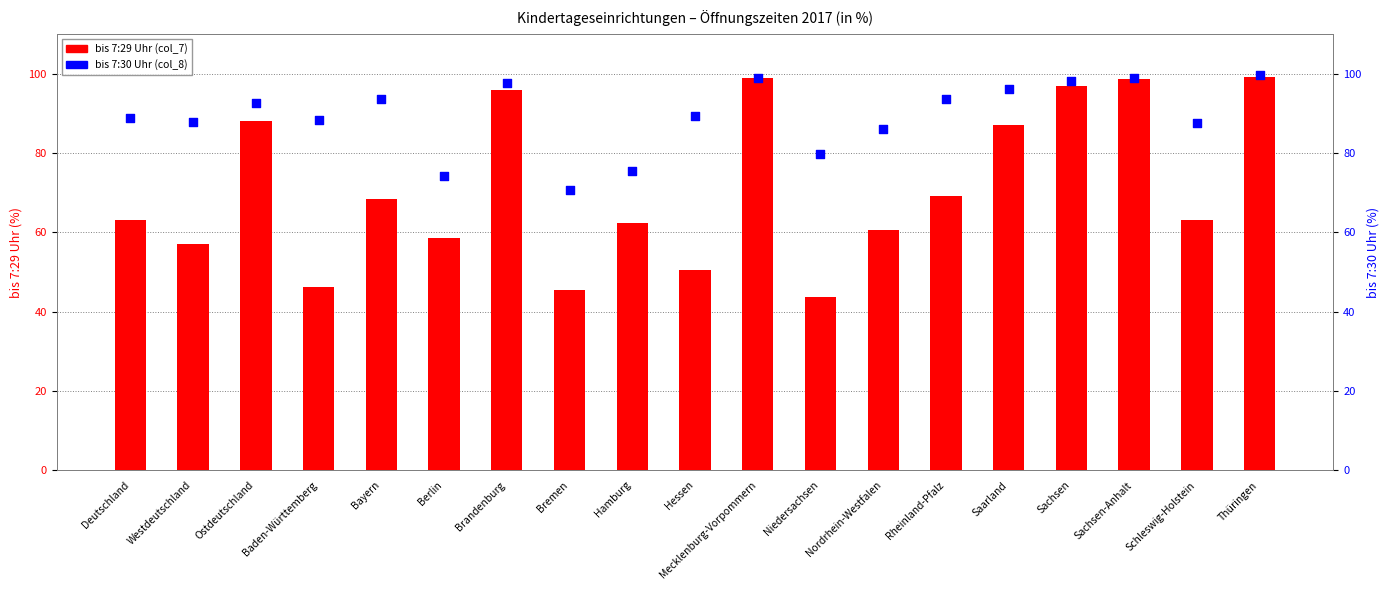

Which series has the largest total across all categories?

bis 7:30 Uhr (col_8)